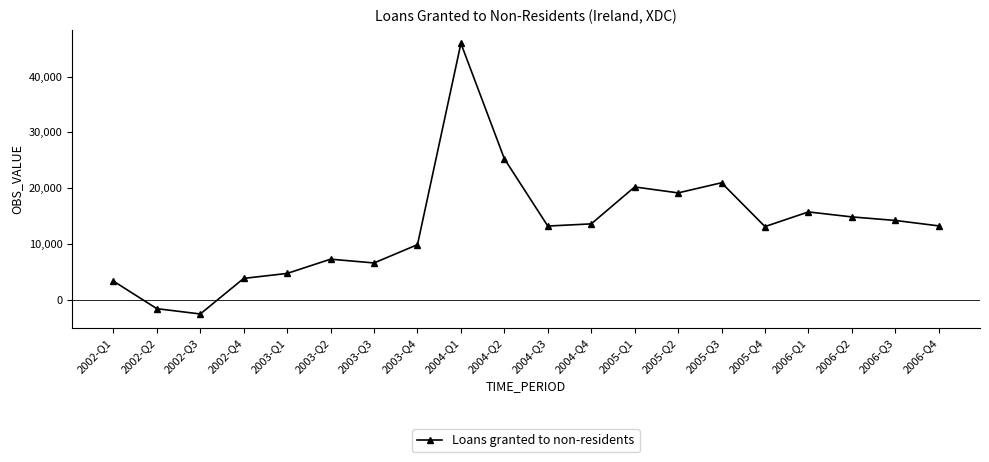

How many distinct data groups are displayed?

1